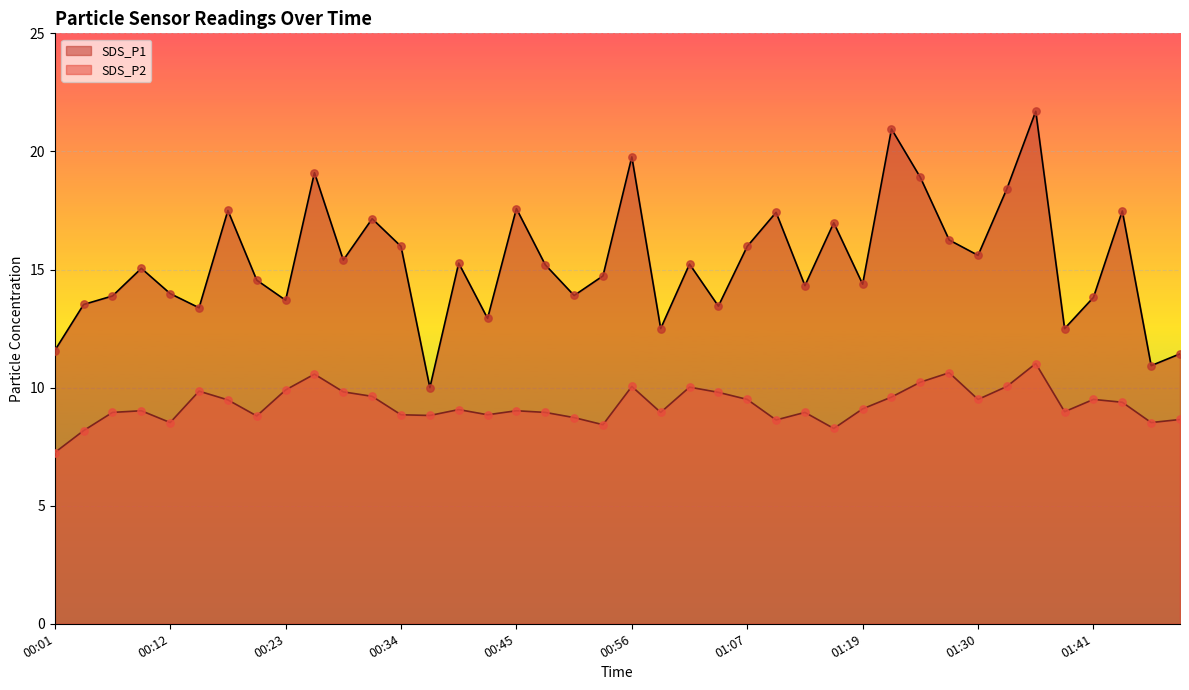

What is the total value across all series at 00:20?

23.4